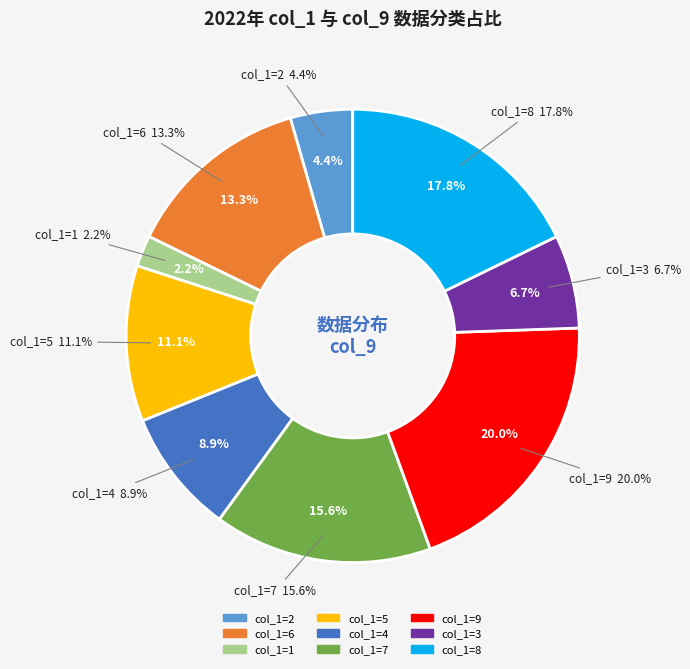

True or false: 2 accounts for 10% of the total.

False